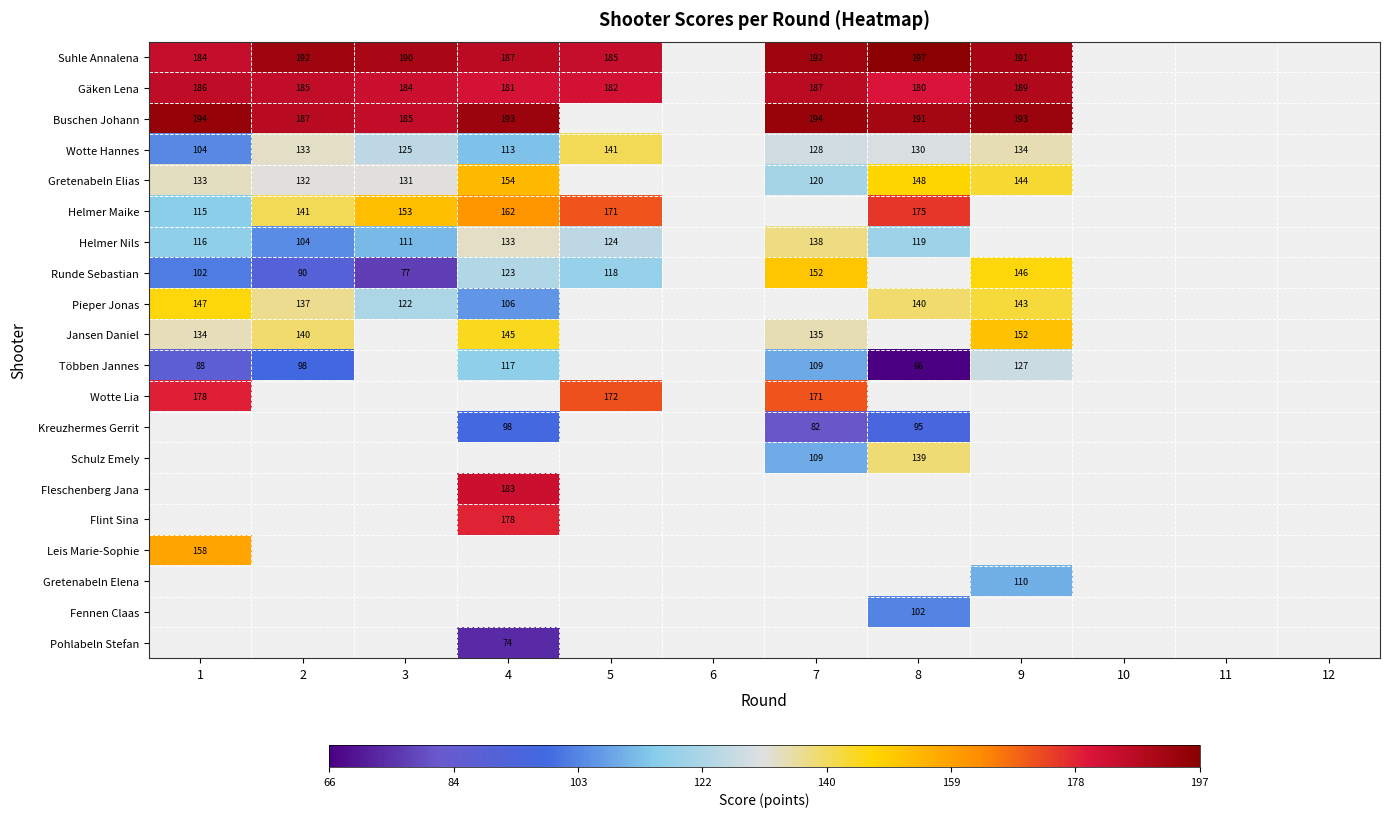

Is the value of Helmer Maike at 1 greater than the value of Gäken Lena at 8?

No